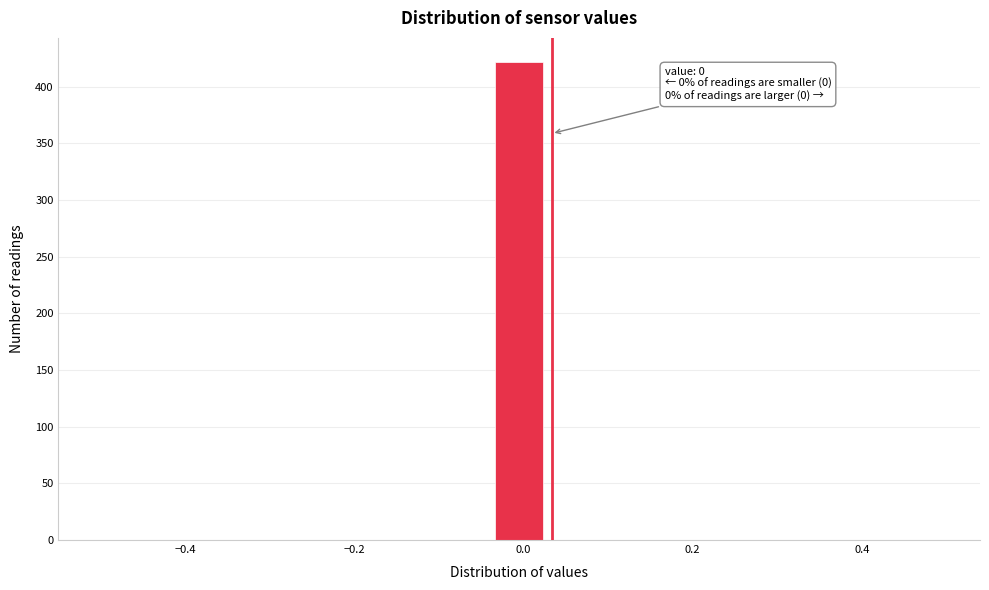

Read against the x-axis, roughly where is the centre of the tallest bar?

0.00